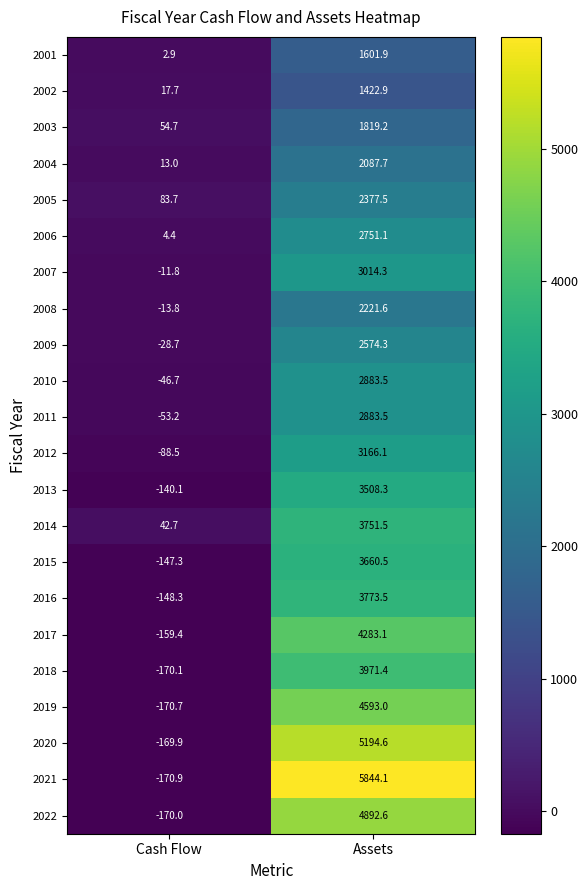

How many positive values does the 2011 series have?

1